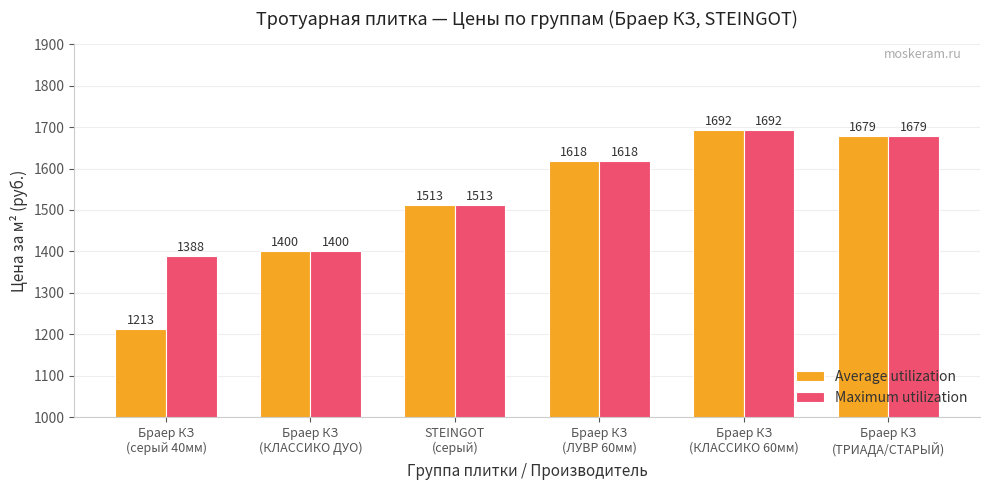

What is the average value of the Average utilization series?

1519